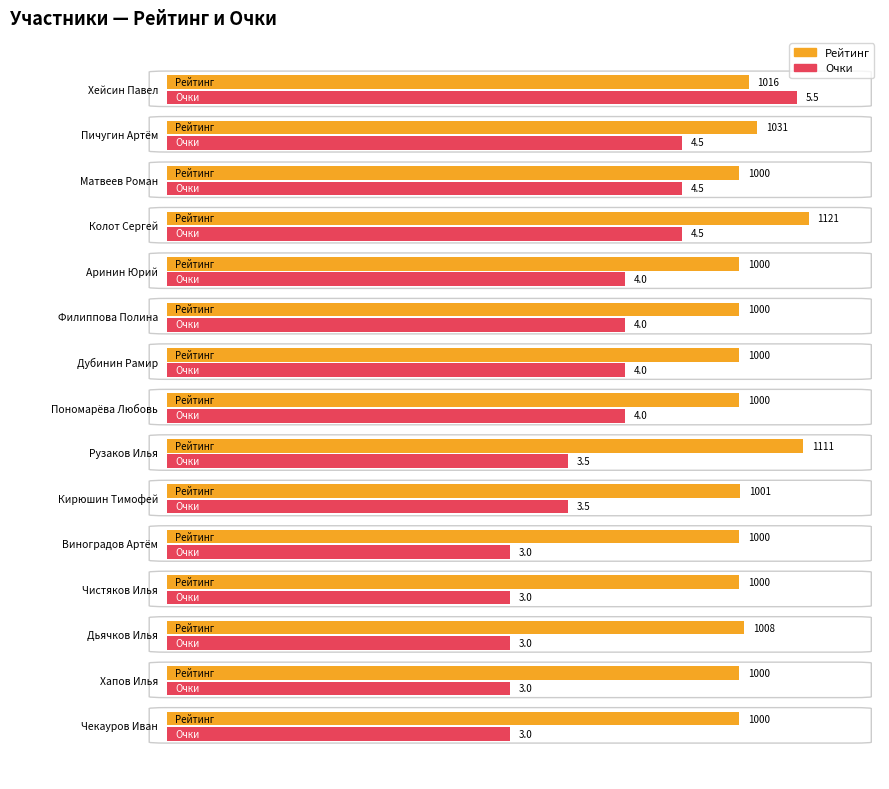

What is the label of the 3rd bar from the right?

Дьячков Илья